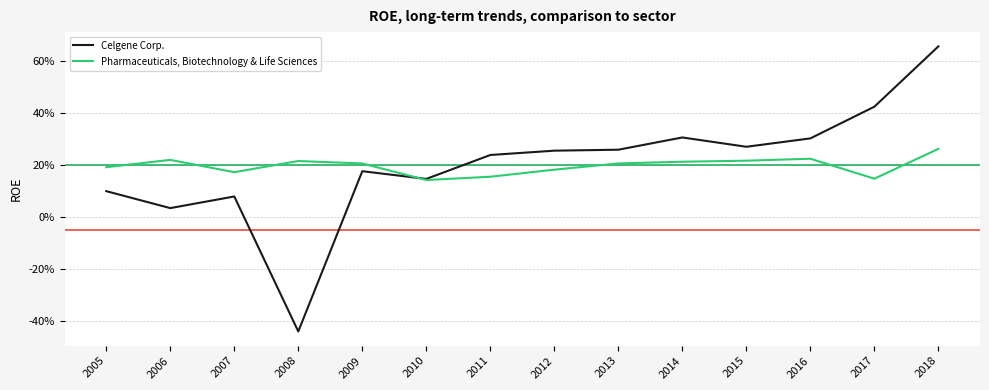

At which category is the sum across all series the highest?

2018